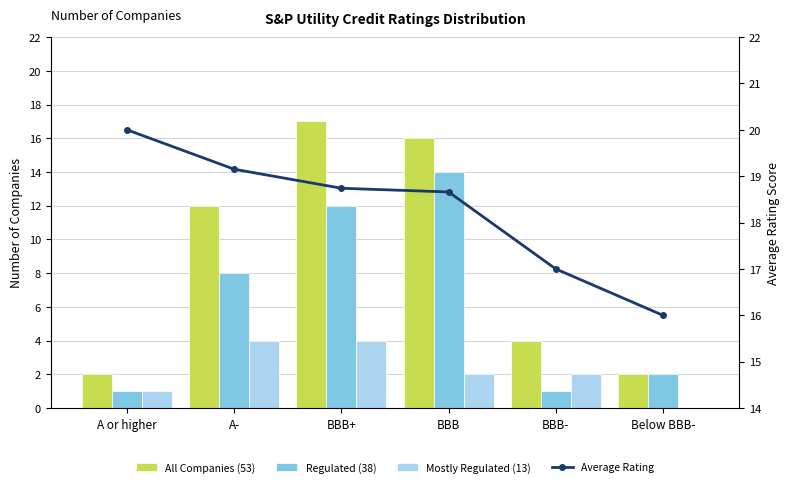

Rank the series by their average value, from highest to lowest.

Average Rating, All Companies (53), Regulated (38), Mostly Regulated (13)